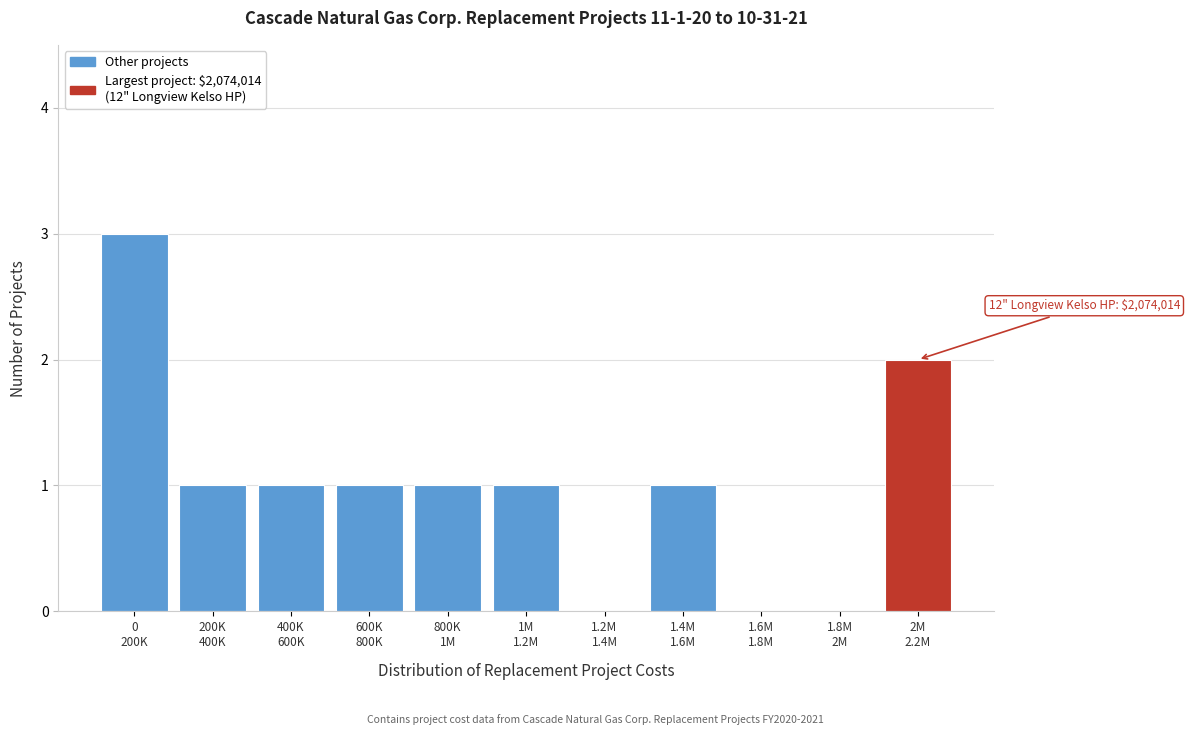

What is the sum of all values?

11